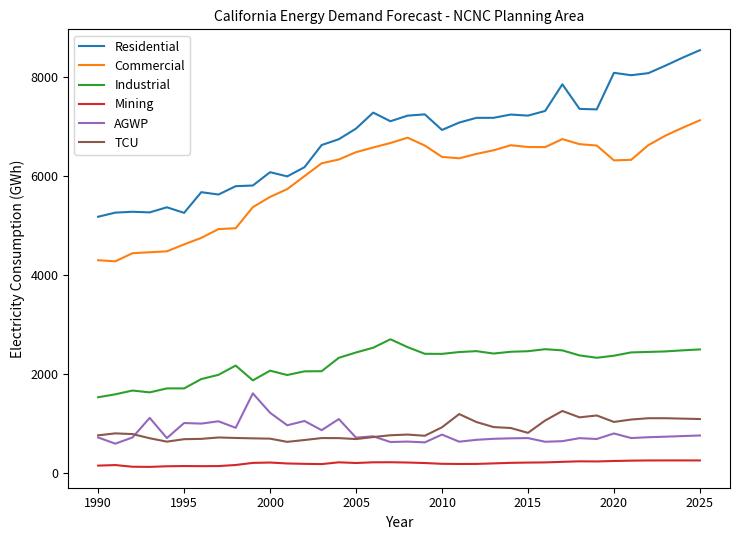

How many categories are shown in the chart?

36